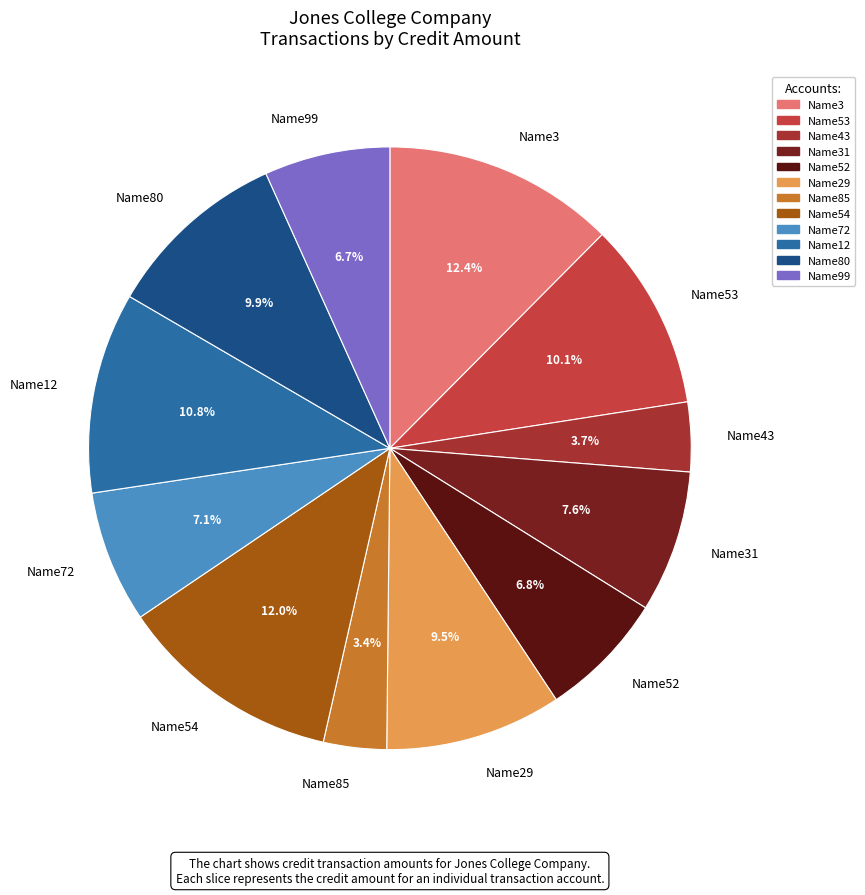

To the nearest percent, what is the average slice percentage?

8%